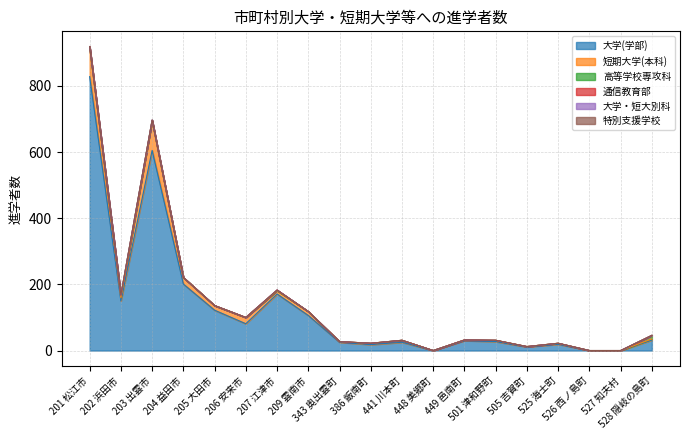

List the series in order of their peak value, lowest first.

特別支援学校, 通信教育部, 大学・短大別科, 高等学校専攻科, 短期大学(本科), 大学(学部)